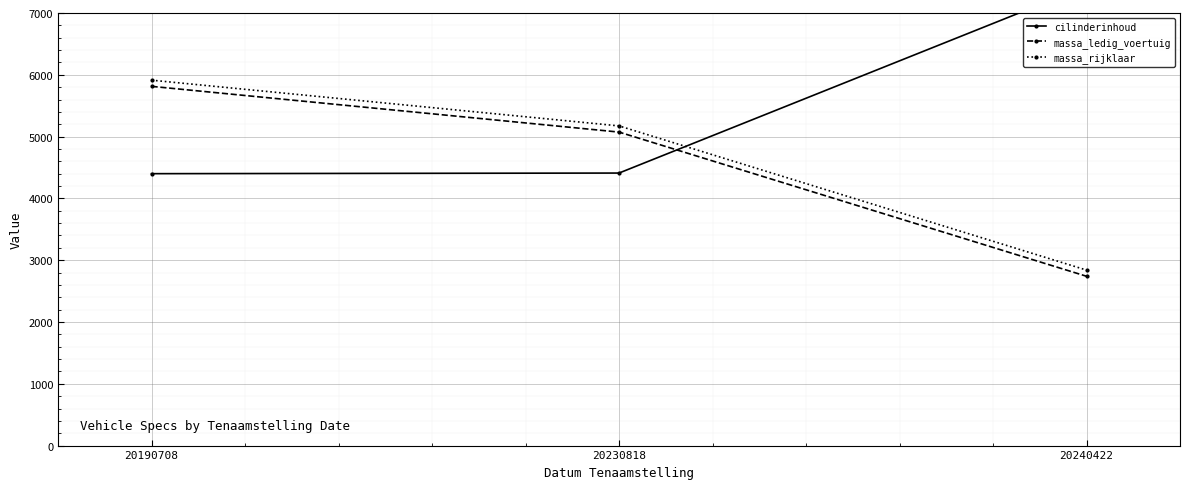

Is the value of cilinderinhoud at 20230818 greater than the value of massa_ledig_voertuig at 20240422?

Yes